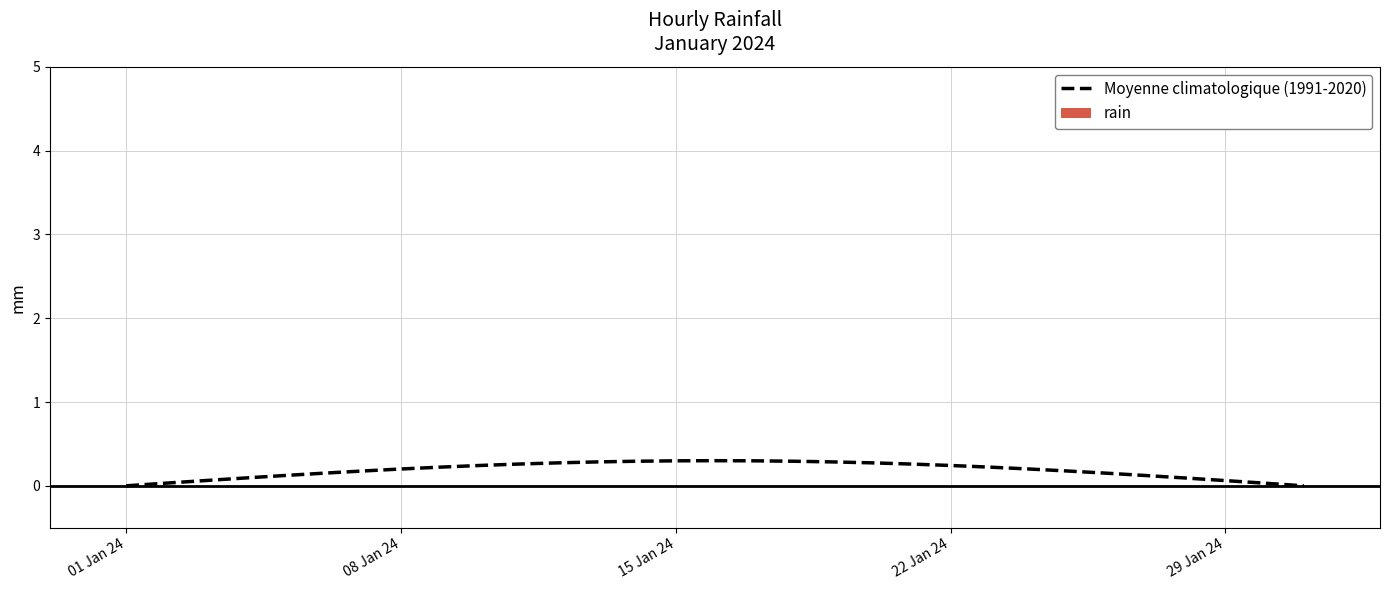

Does the chart have visible grid lines?

Yes